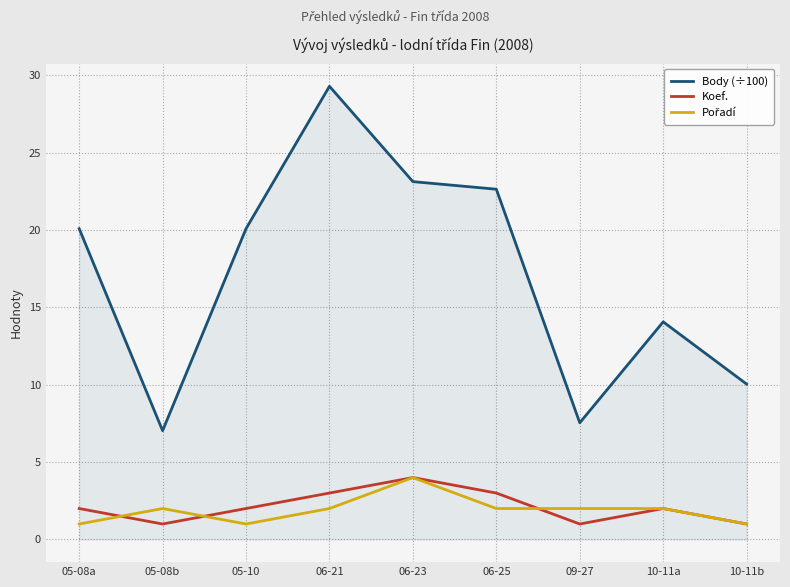

What is the spread (max minus min) of values at 05-08a?

19.1